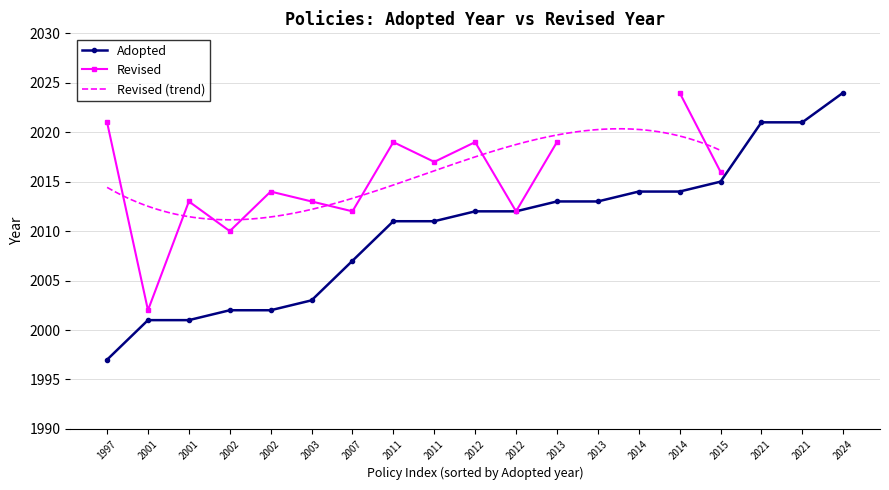

How many data points in Adopted are less than 2012?

9